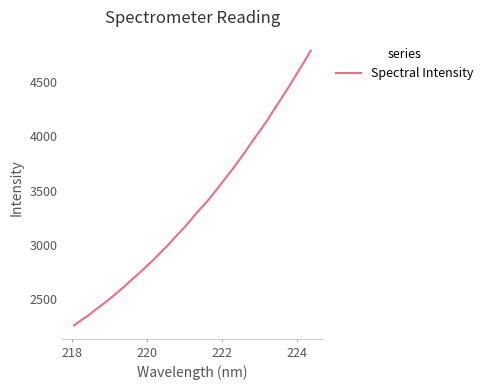

How many categories are shown in the chart?

34